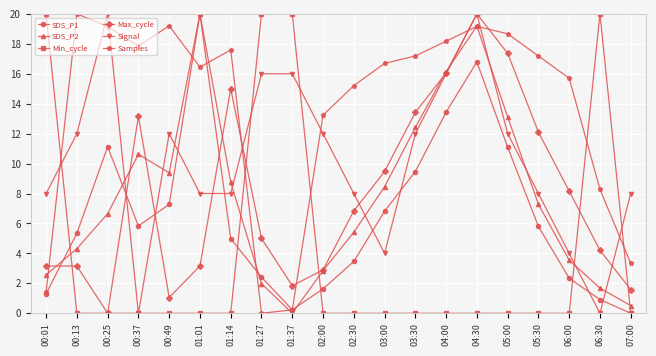

True or false: SDS_P2 and Samples intersect in this chart.

True